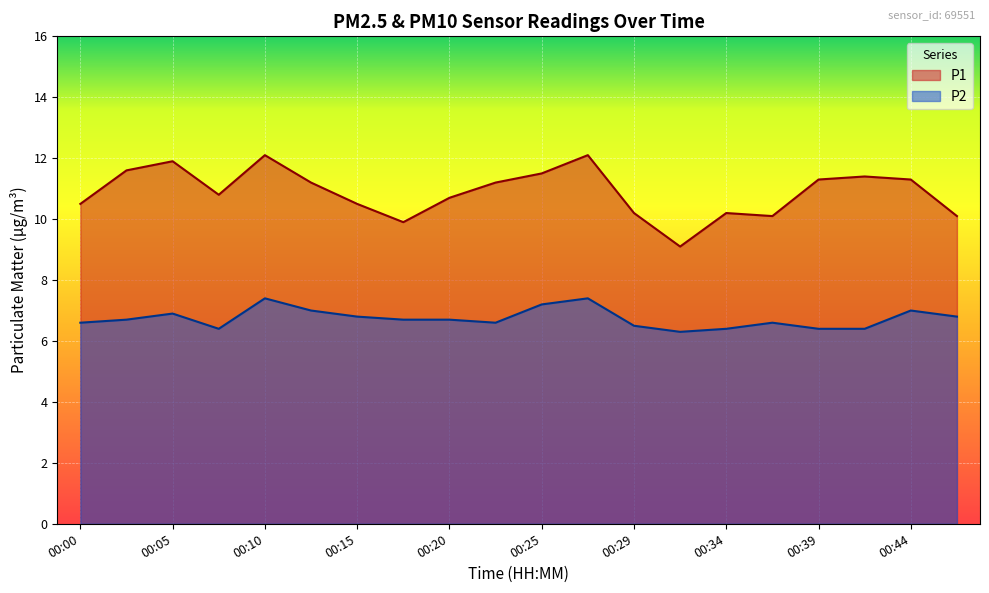

How many lines are shown in the chart?

2